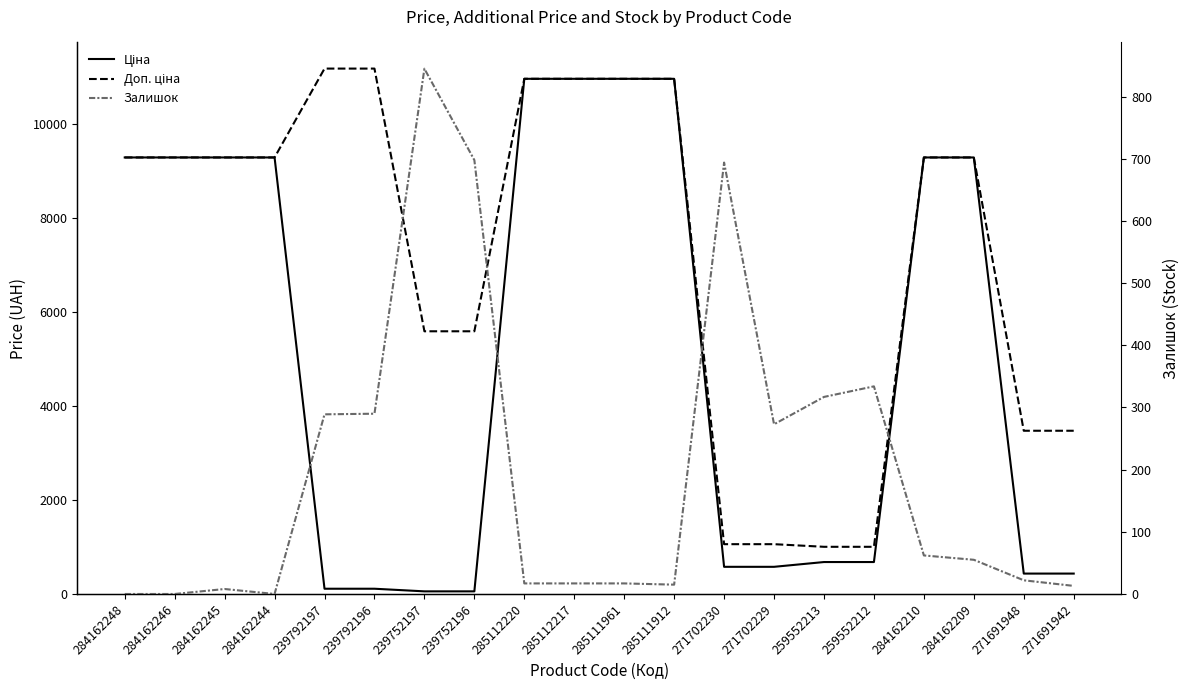

True or false: Залишок and Доп. ціна intersect in this chart.

False